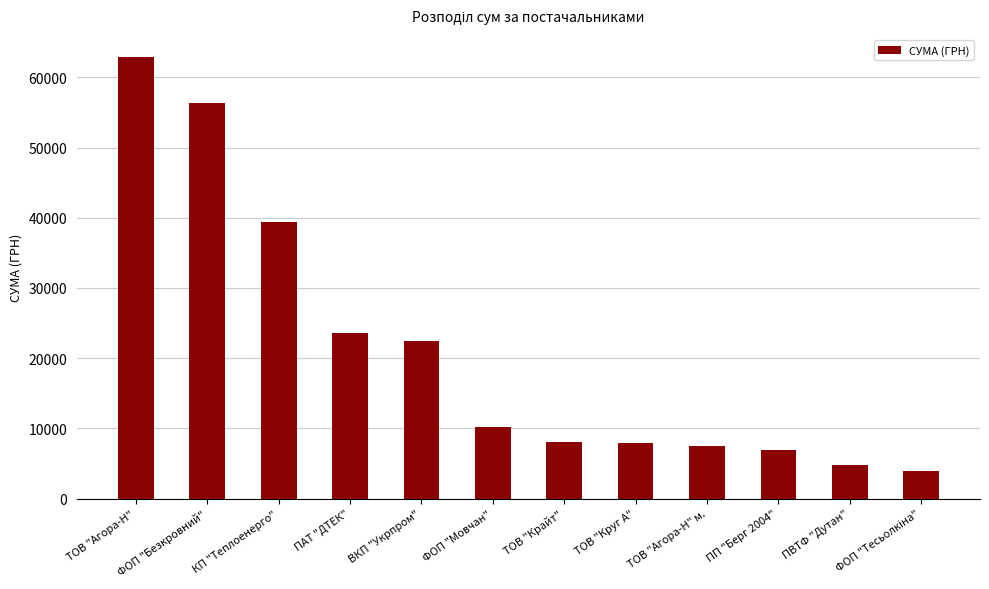

What is the difference between the maximum and minimum values?

59019.0